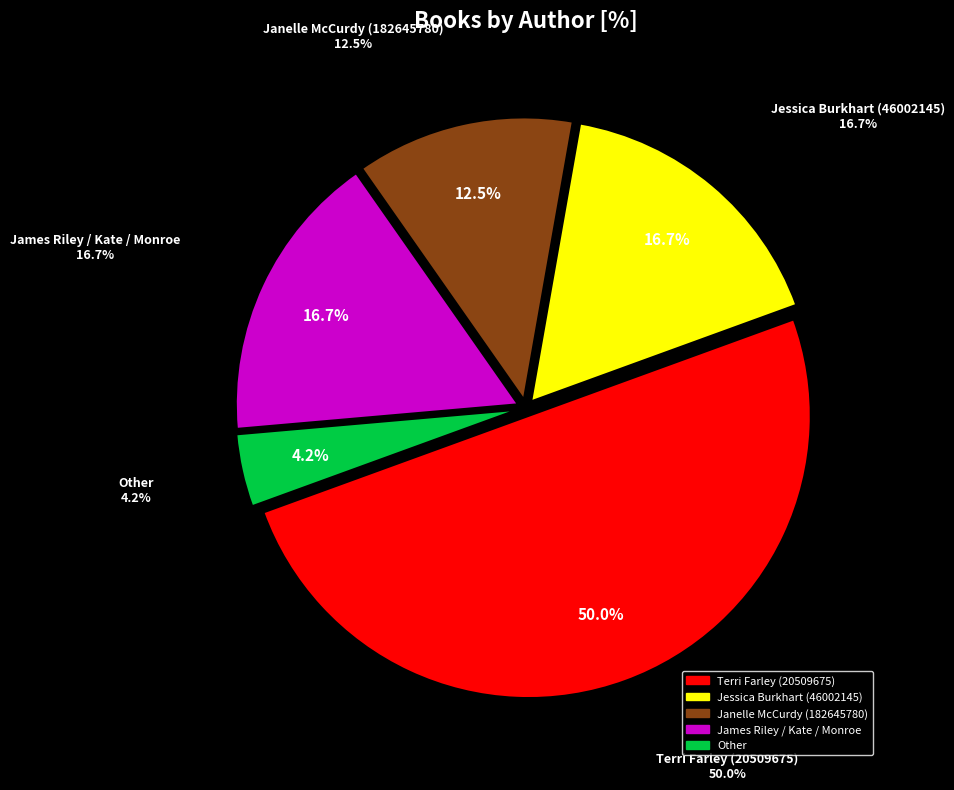

To the nearest percent, what is the average slice percentage?

20%